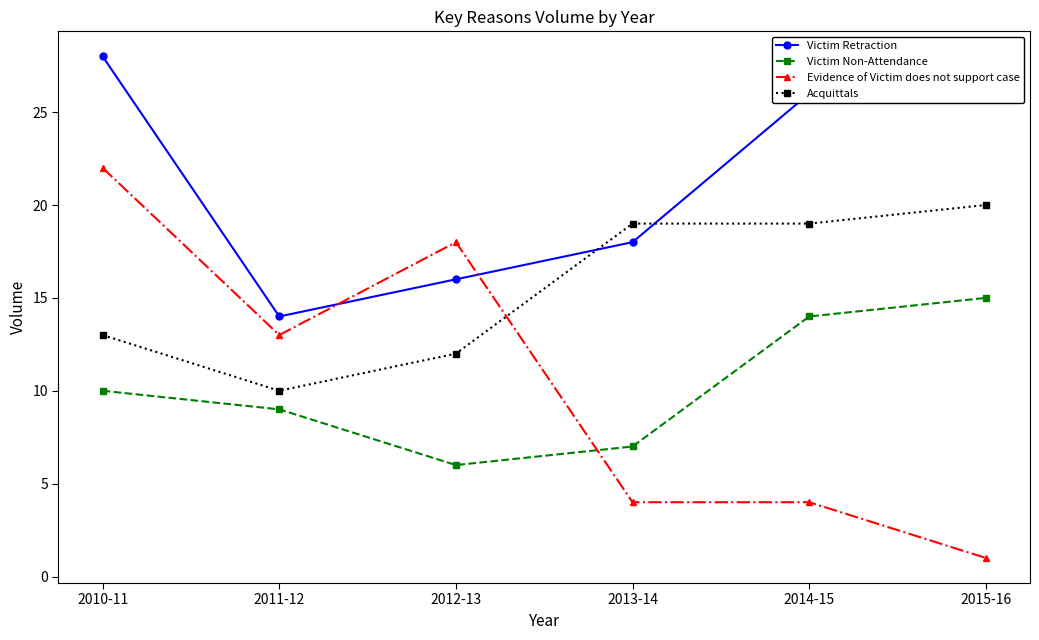

After their last crossing, which series has the higher values: Acquittals or Evidence of Victim does not support case?

Acquittals